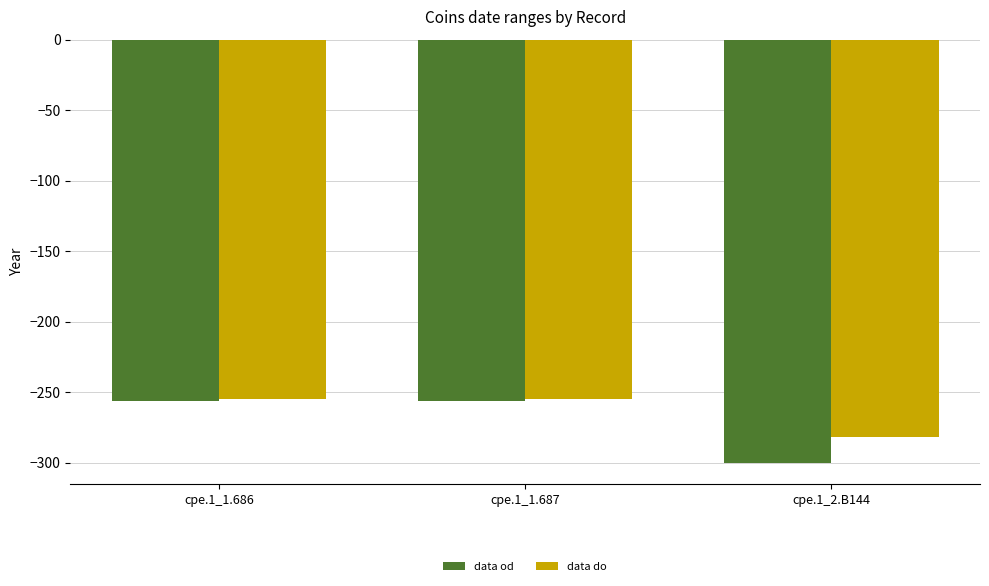

Between cpe.1_1.686 and cpe.1_2.B144, which series saw the biggest shift?

data od